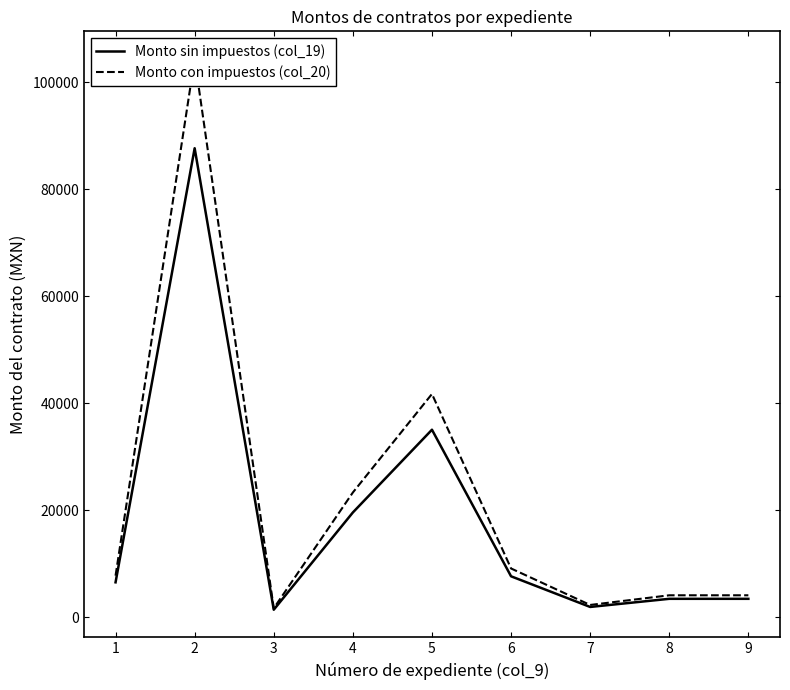

At which category is the sum across all series the highest?

2